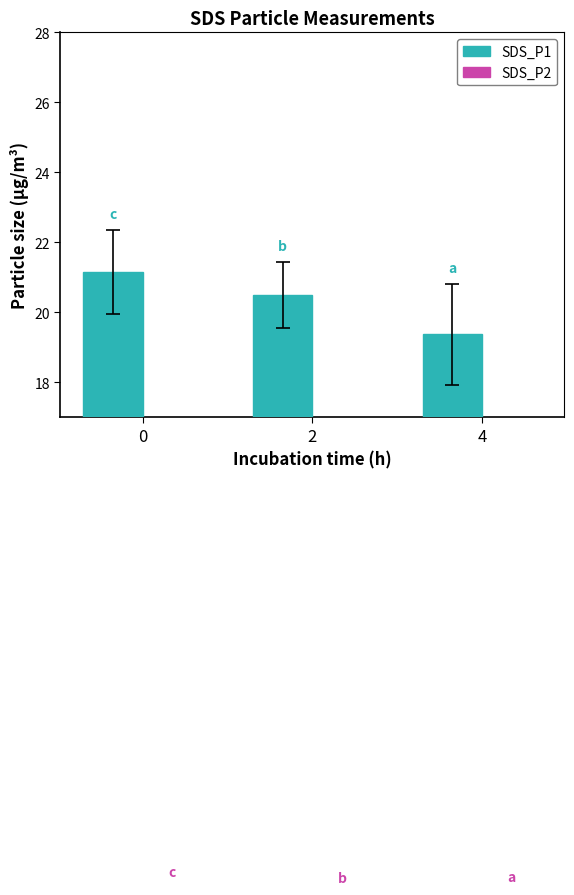

Rank the series by their average value, from lowest to highest.

SDS_P2, SDS_P1